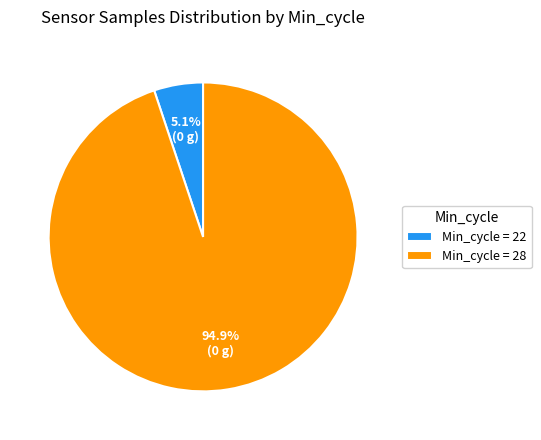

Does any single category account for the majority?

Yes